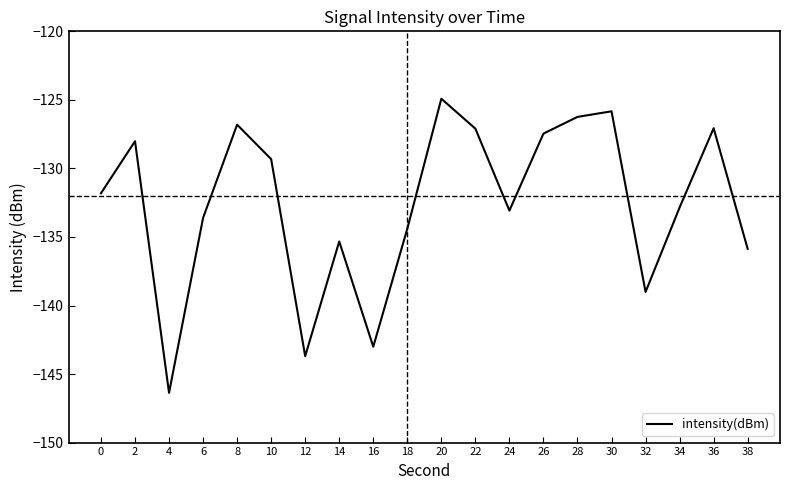

At which category does the data reach its first local valley?

4